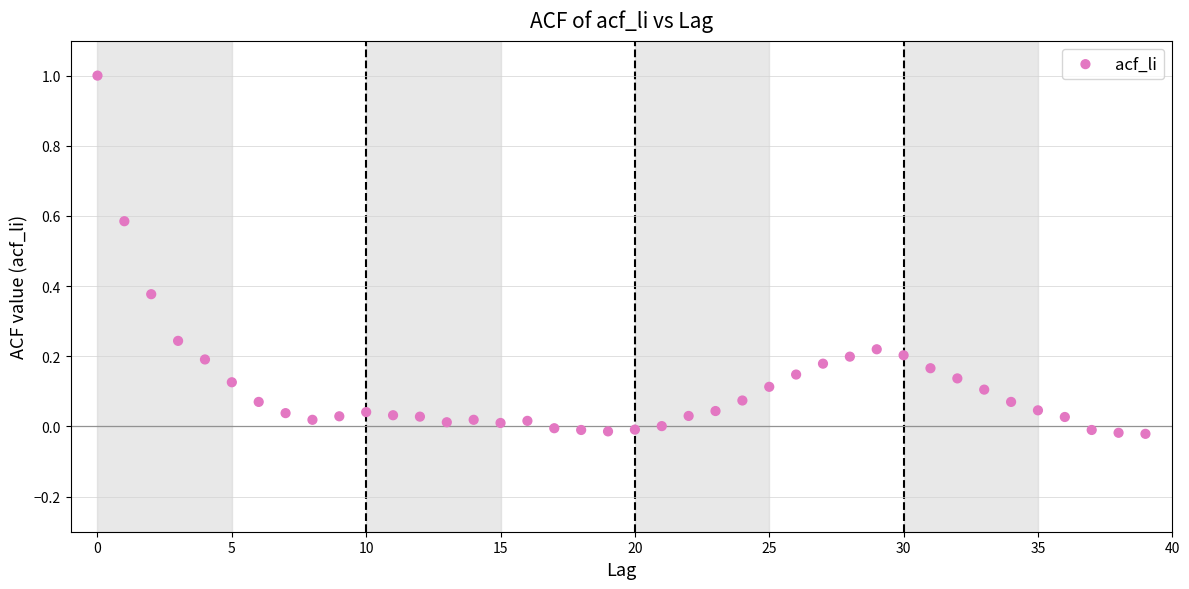

What is the range of Y values (max minus min)?

1.0